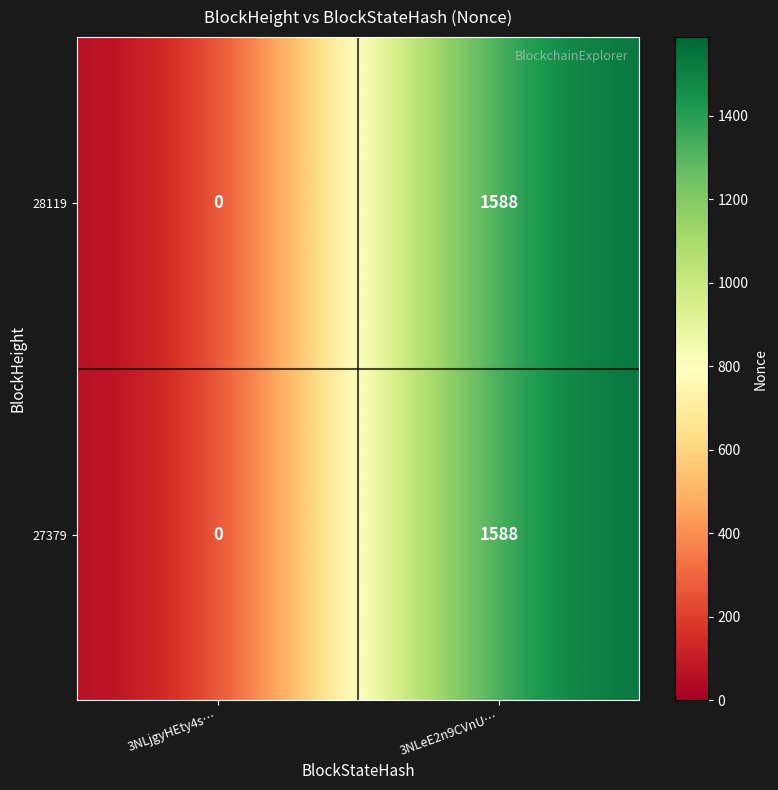

List the labels in order of 27379 value, largest first.

3NLeE2n9CVnU…, 3NLjgyHEty4s…